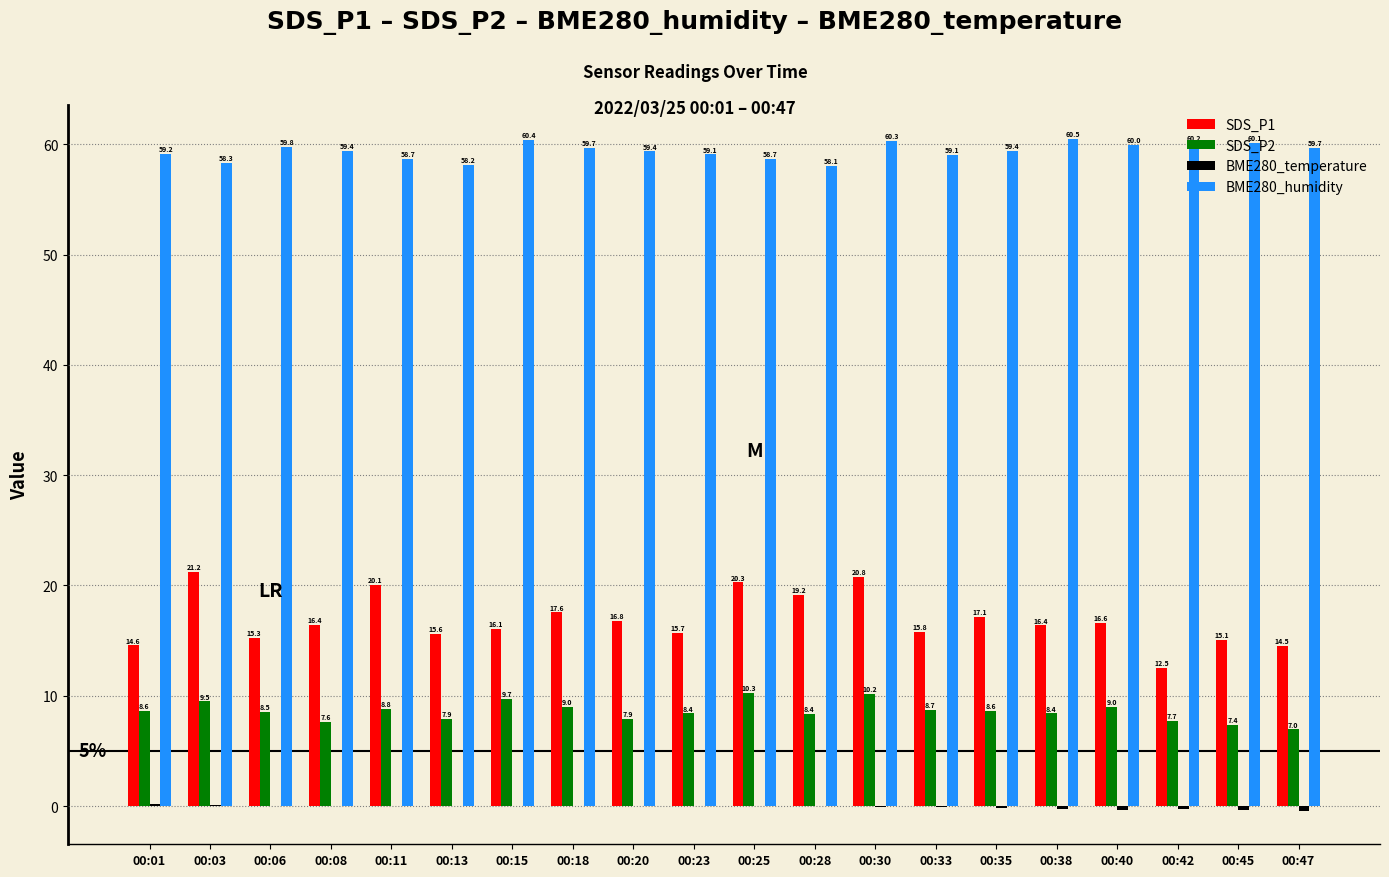

What is the spread (max minus min) of values at 00:35?

59.6